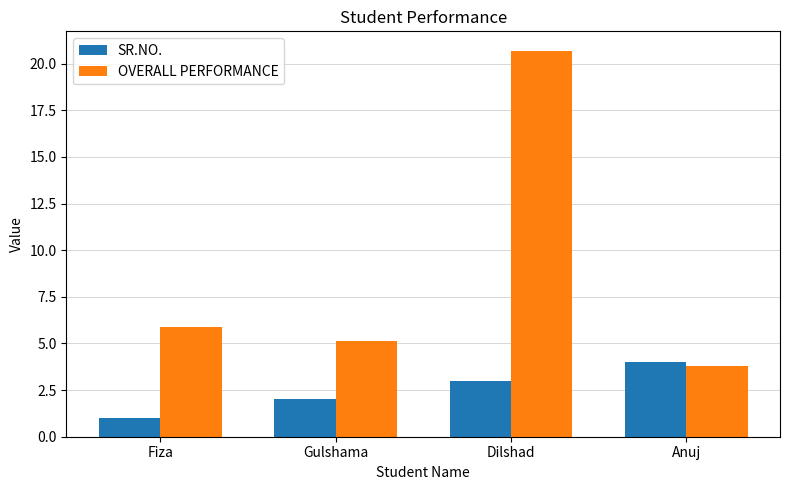

Is it true that OVERALL PERFORMANCE equals 5.1 at Gulshama?

True